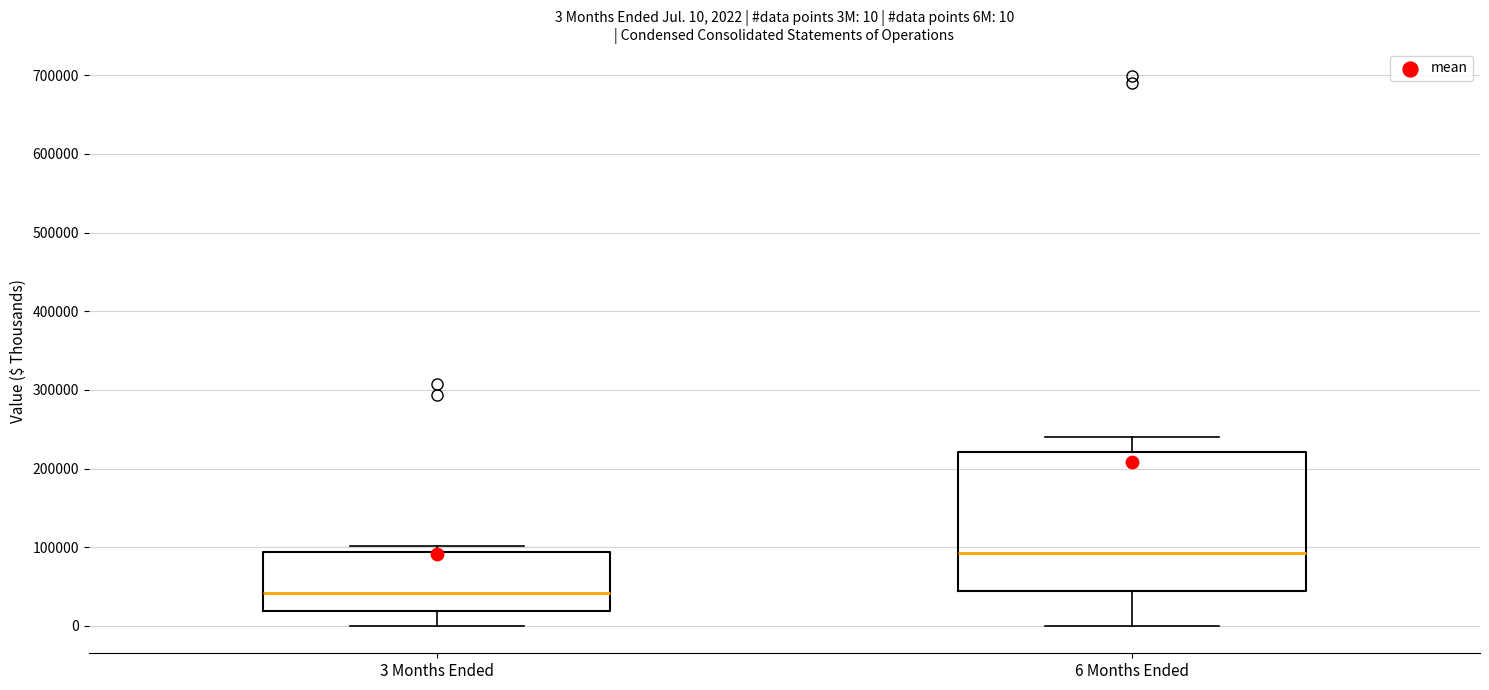

Which box is the tallest, from its lower edge to its upper edge?

6 Months Ended